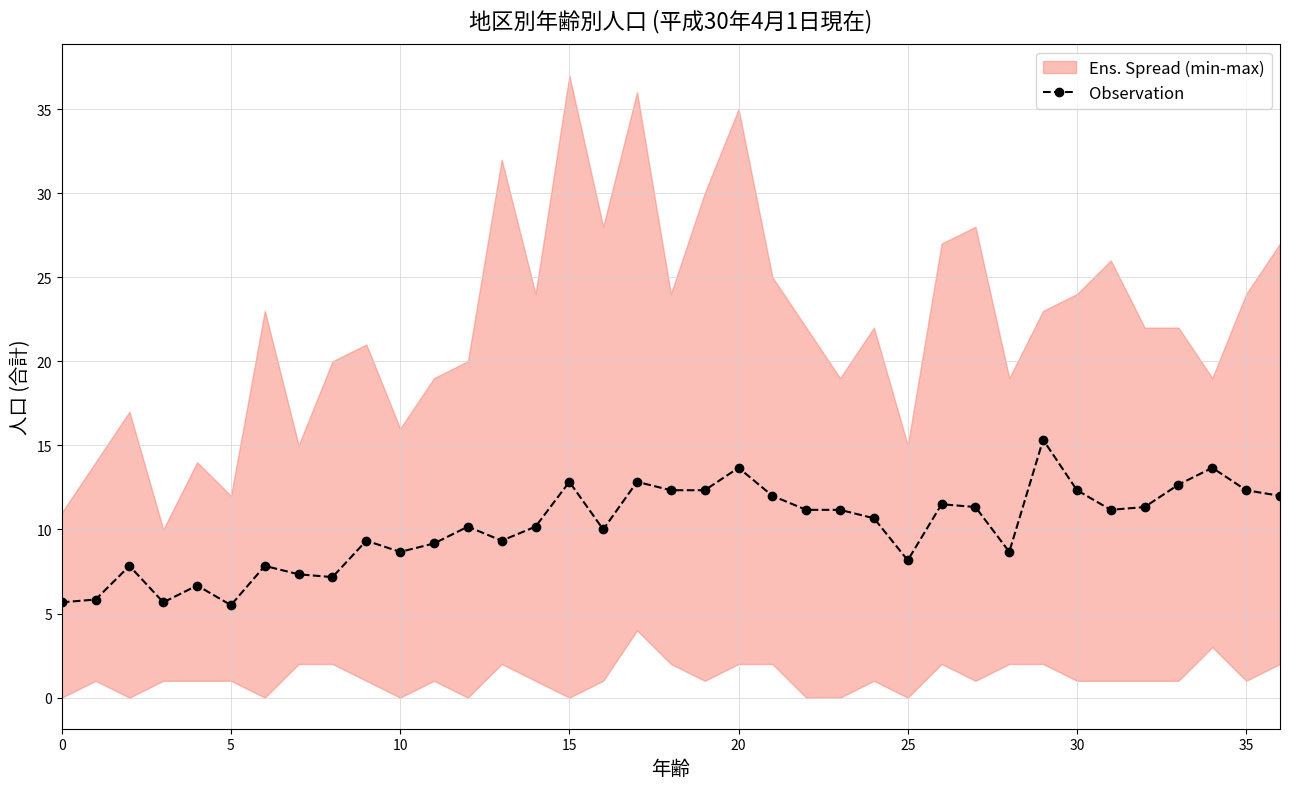

True or false: the data has more than 2 interior local peaks.

True